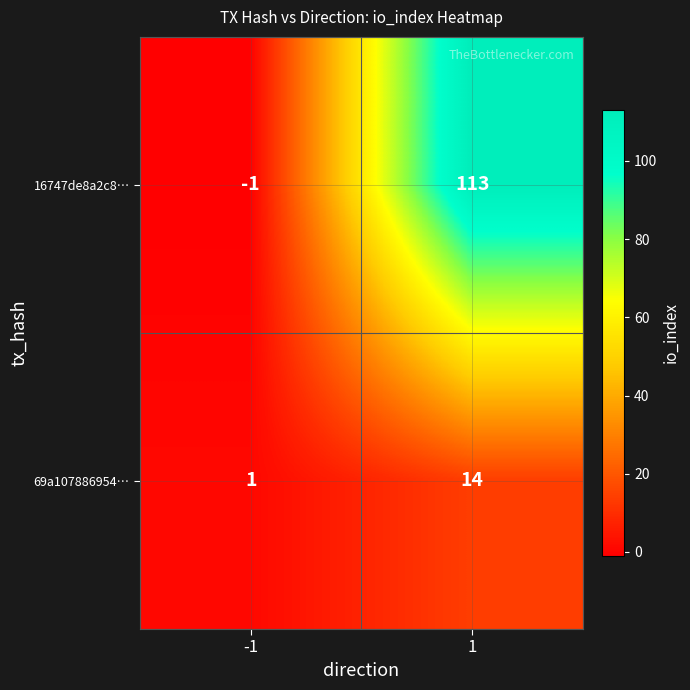

Reading left to right, what are all the values shown in this chart?

16747de8a2c8…: -1=-1	1=113
69a107886954…: -1=1	1=14